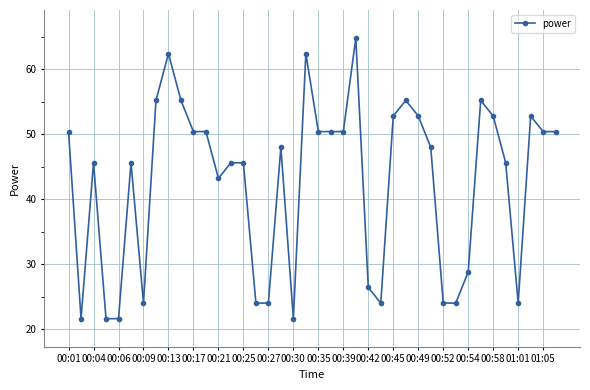

Reading right to left, list all the values displayed in this chart.

50.4	50.4	52.8	24.0	45.6	52.8	55.2	28.8	24.0	24.0	48.0	52.8	55.2	52.8	24.0	26.4	64.8	50.4	50.4	50.4	62.4	21.6	48.0	24.0	24.0	45.6	45.6	43.2	50.4	50.4	55.2	62.4	55.2	24.0	45.6	21.6	21.6	45.6	21.6	50.4